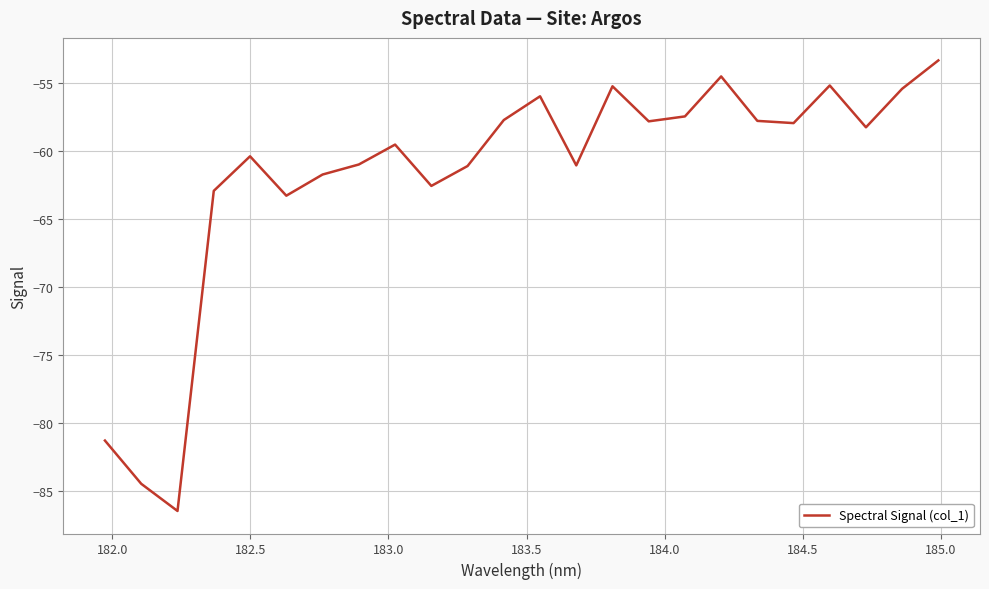

What is the average value?

-61.7